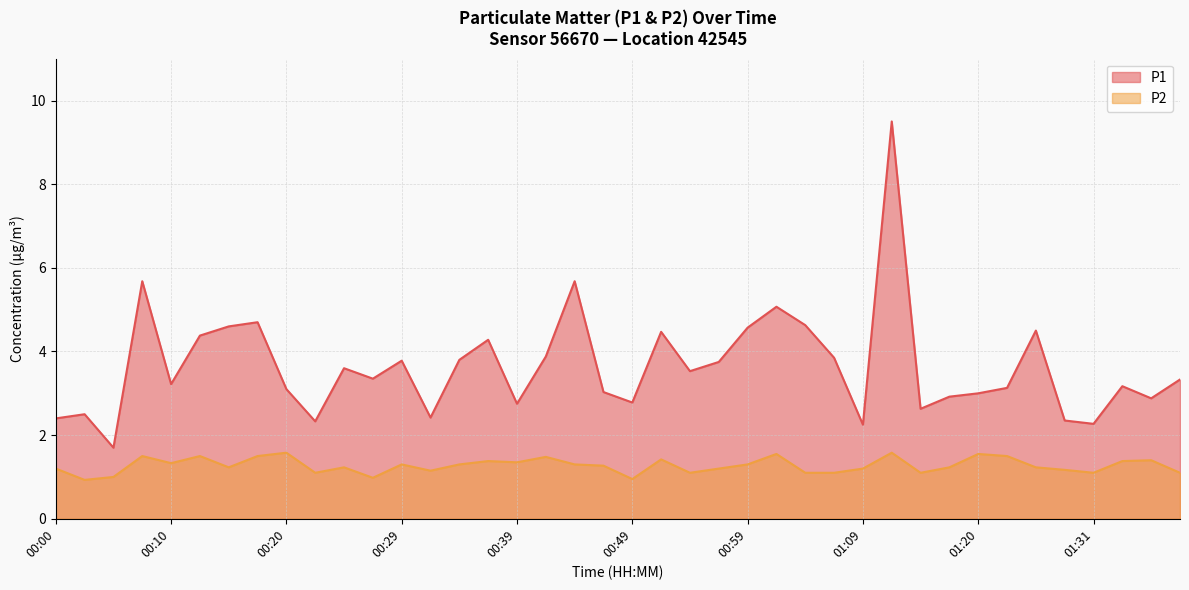

Reading right to left, extract all data points from this chart.

P1: 3.3	2.9	3.2	2.3	2.4	4.5	3.1	3.0	2.9	2.6	9.5	2.2	3.9	4.6	5.1	4.6	3.8	3.5	4.5	2.8	3.0	5.7	3.9	2.8	4.3	3.8	2.4	3.8	3.4	3.6	2.3	3.1	4.7	4.6	4.4	3.2	5.7	1.7	2.5	2.4
P2: 1.1	1.4	1.4	1.1	1.2	1.2	1.5	1.6	1.2	1.1	1.6	1.2	1.1	1.1	1.6	1.3	1.2	1.1	1.4	0.9	1.3	1.3	1.5	1.4	1.4	1.3	1.1	1.3	1.0	1.2	1.1	1.6	1.5	1.2	1.5	1.3	1.5	1.0	0.9	1.2